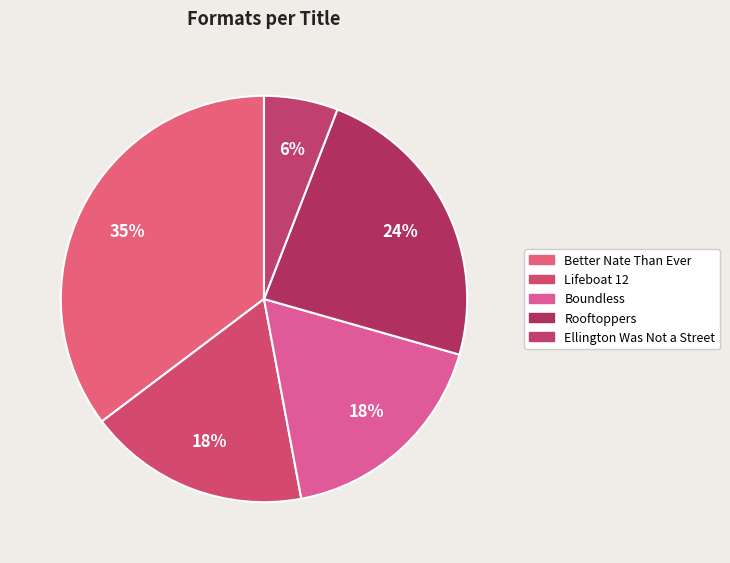

True or false: Lifeboat 12 accounts for 18% of the total.

True